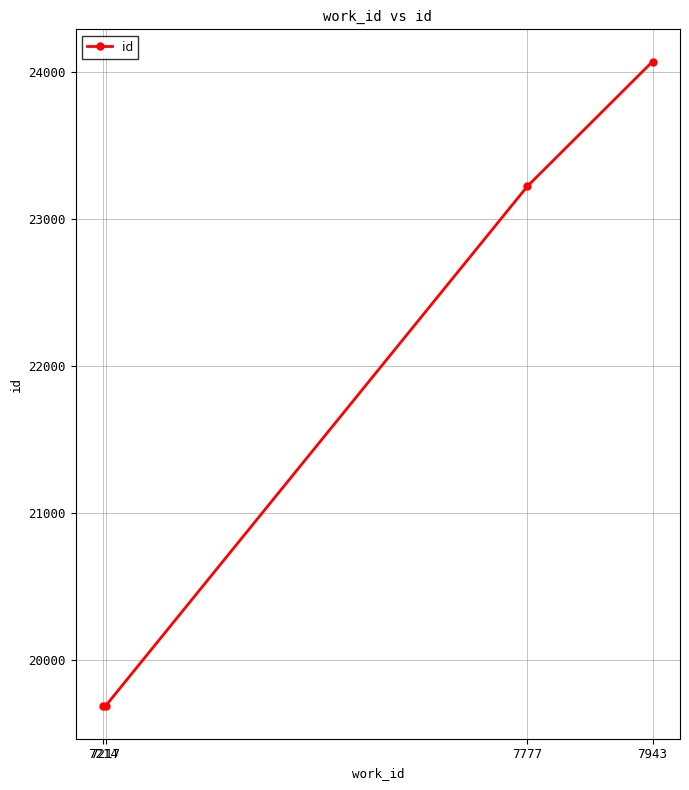

What is the value of the 4th point from the left?

24068